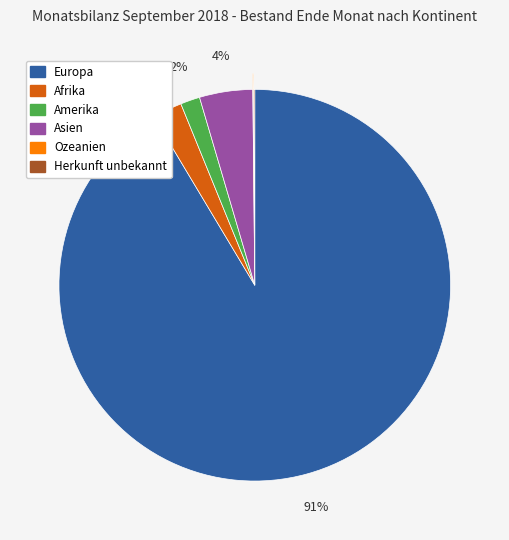

Is the sum of Afrika and Amerika greater than half?

No